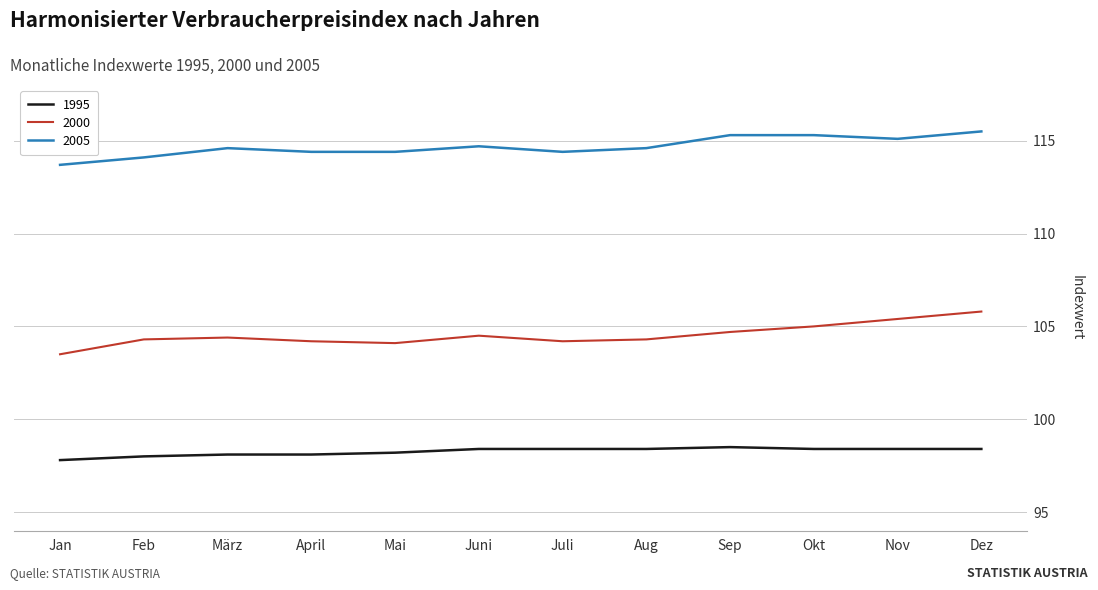

What is the maximum value for 1995?

98.5